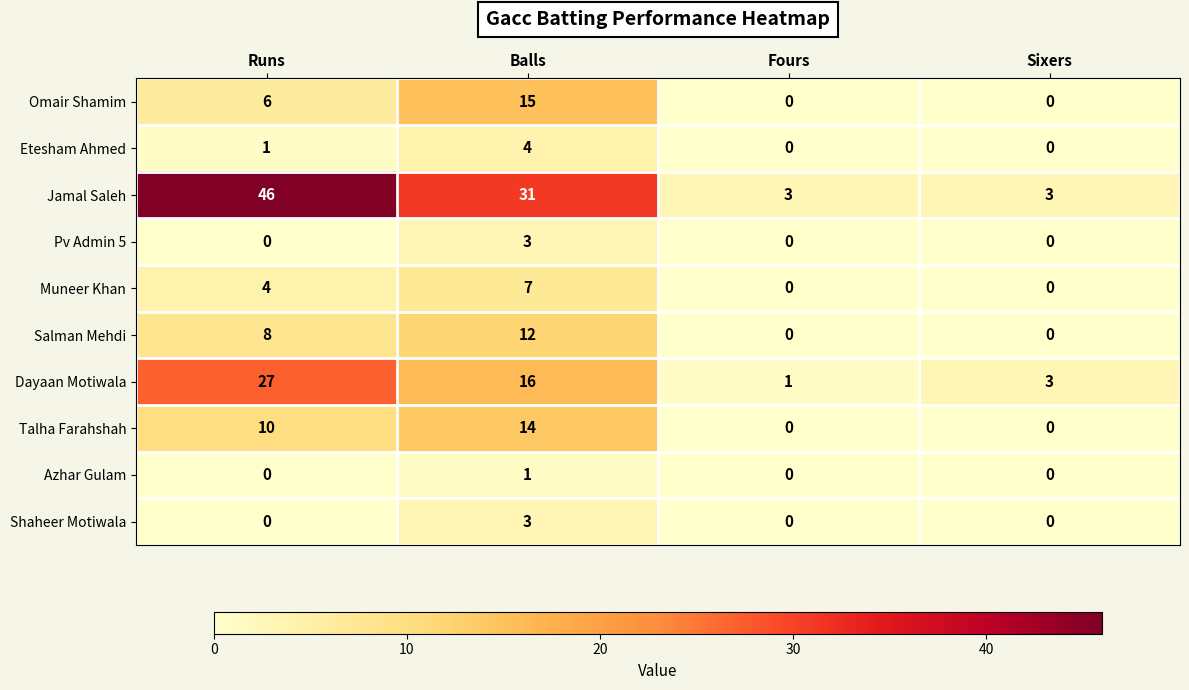

How many distinct data groups are displayed?

10